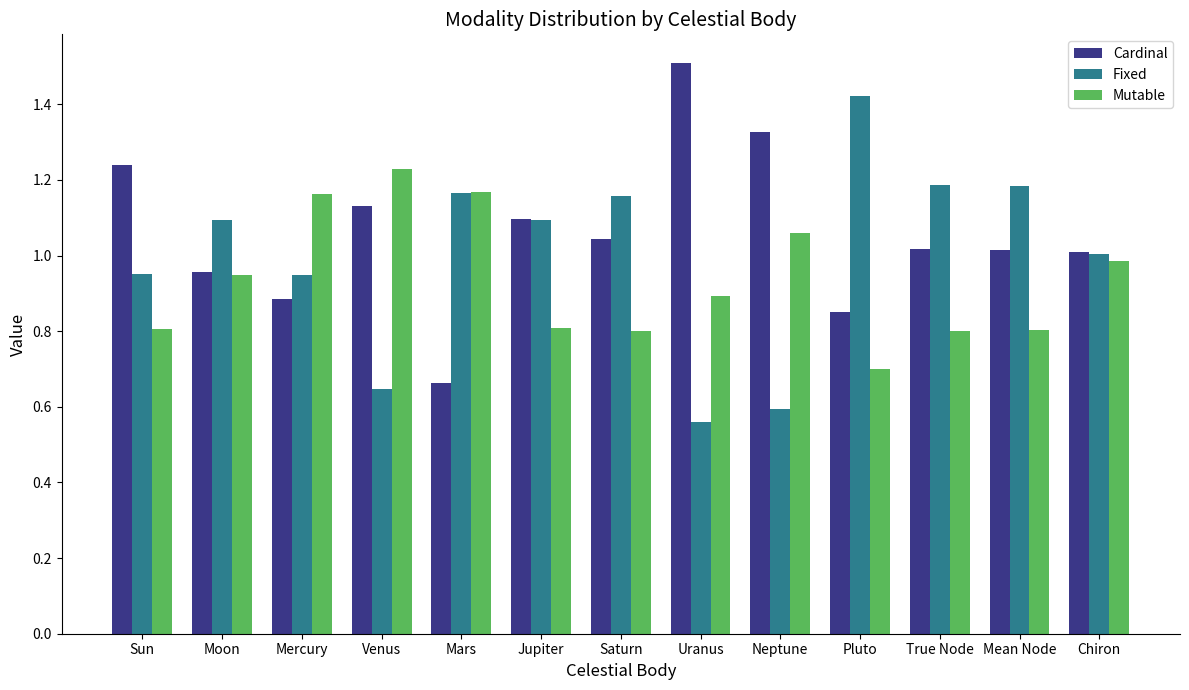

Rank the series by their average value, from highest to lowest.

Cardinal, Fixed, Mutable